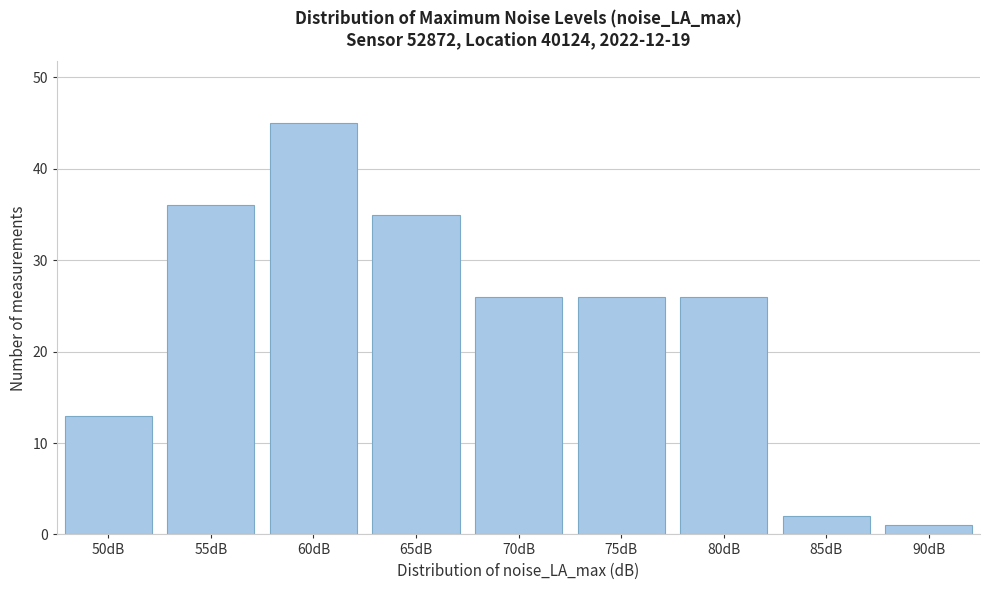

Reading left to right, transcribe all the data shown in this chart.

50dB=13	55dB=36	60dB=45	65dB=35	70dB=26	75dB=26	80dB=26	85dB=2	90dB=1